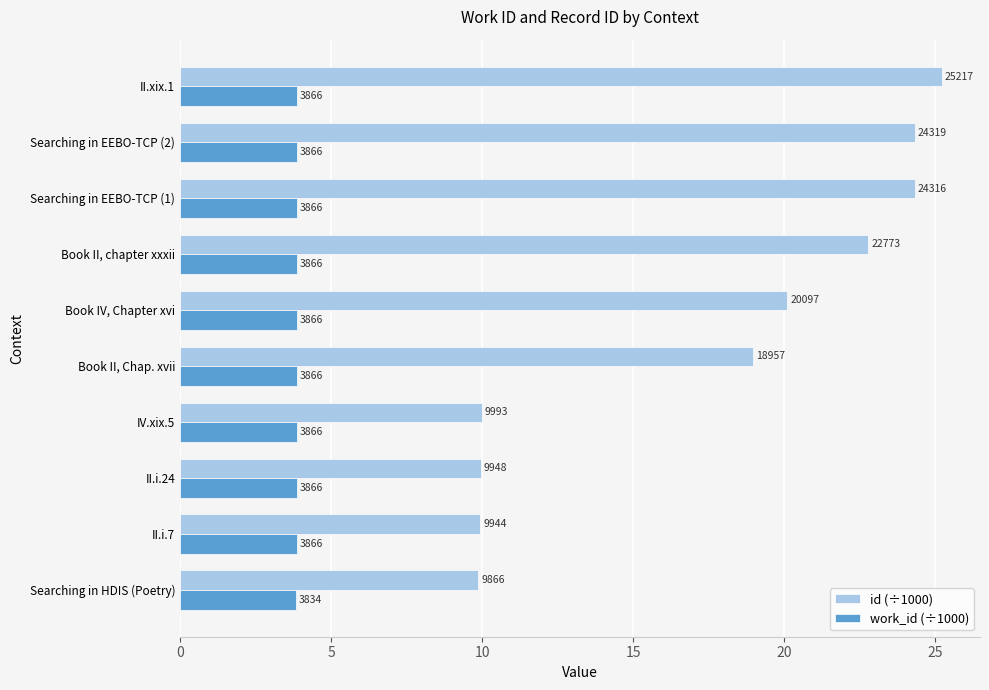

What are all the series names shown in the legend?

id (÷1000), work_id (÷1000)